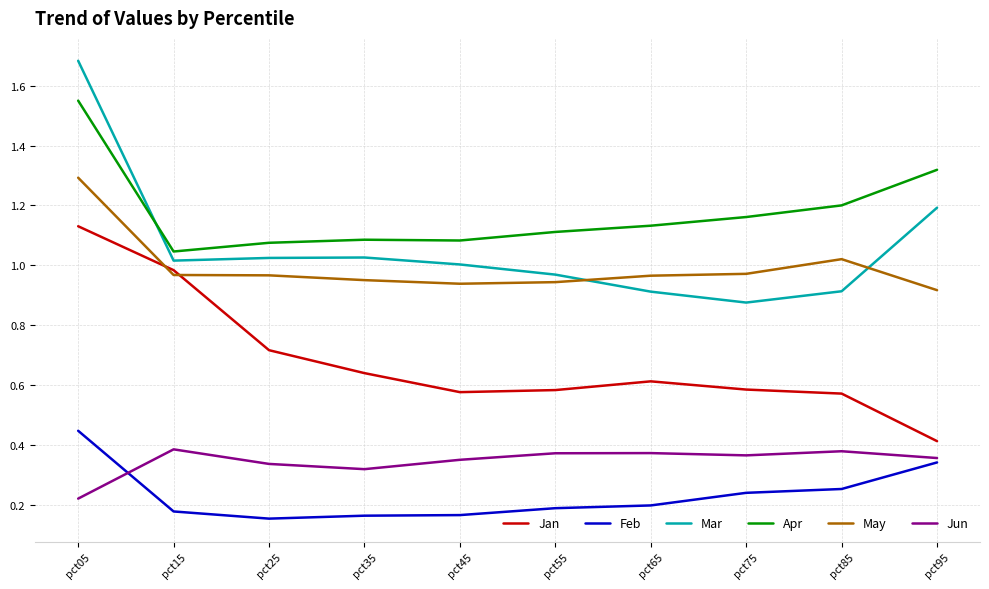

True or false: Feb and Jan cross at least once.

False